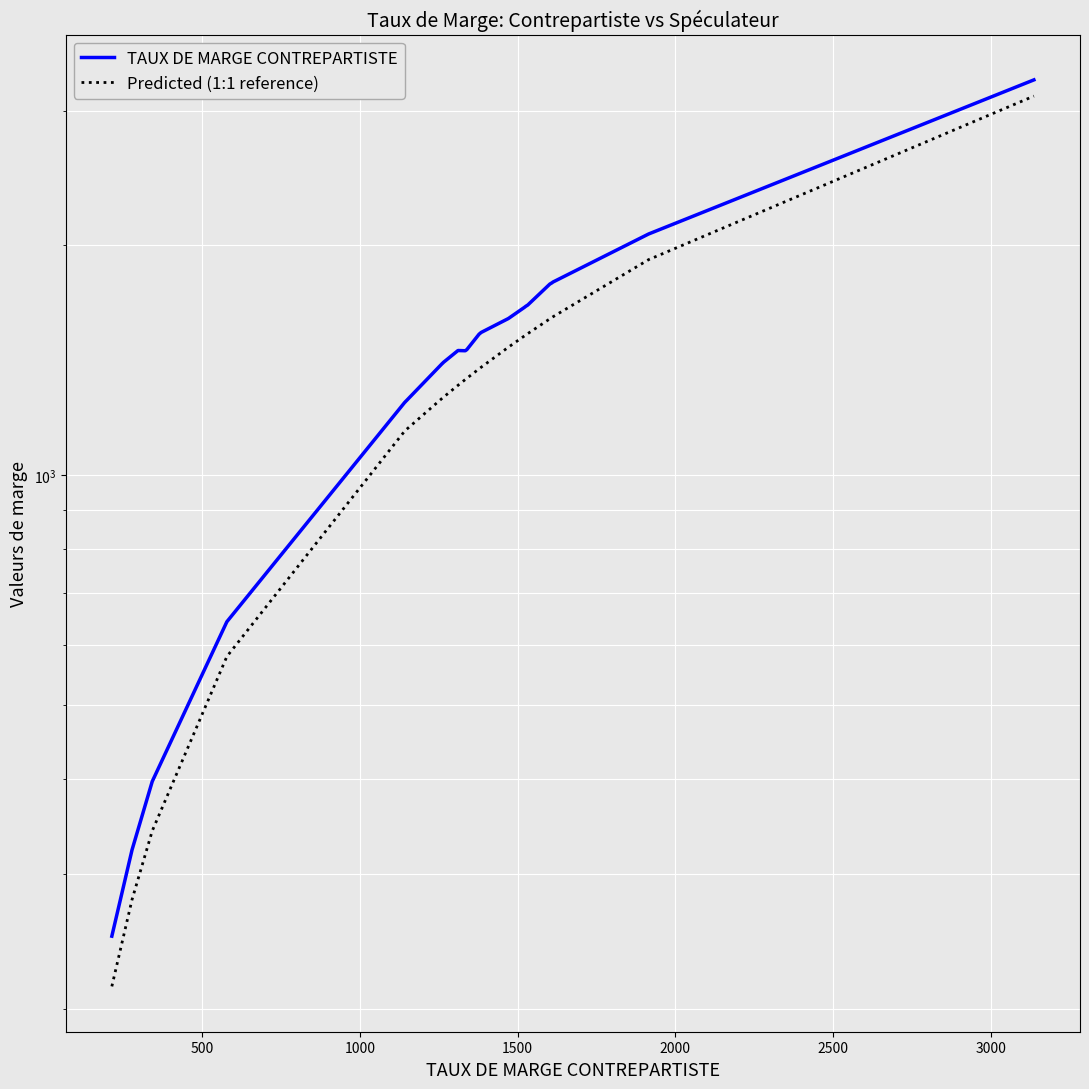

True or false: Predicted (1:1 reference) and TAUX DE MARGE CONTREPARTISTE cross at least once.

False